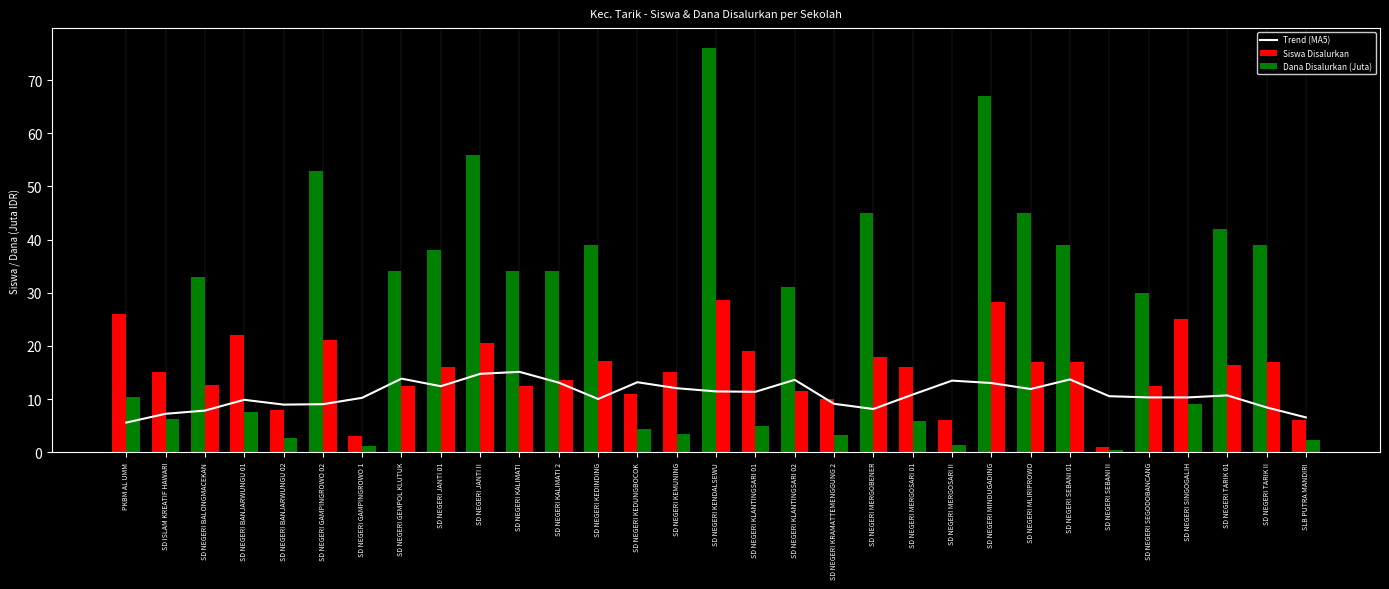

At how many categories does at least one series exceed 25?

18